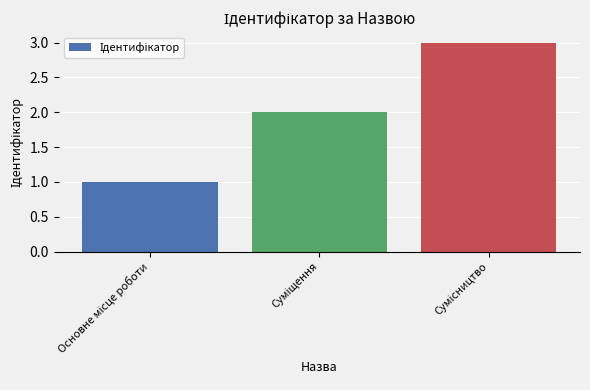

What is the sum of all values?

6